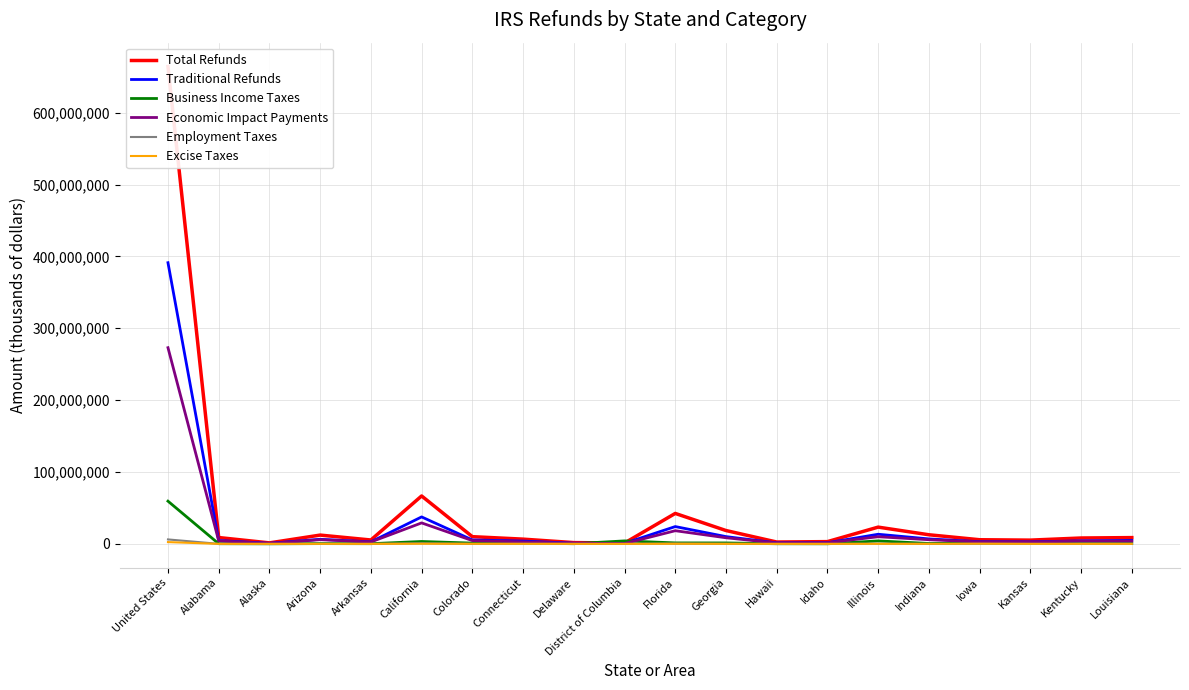

Which category has the lowest value across all series?

District of Columbia